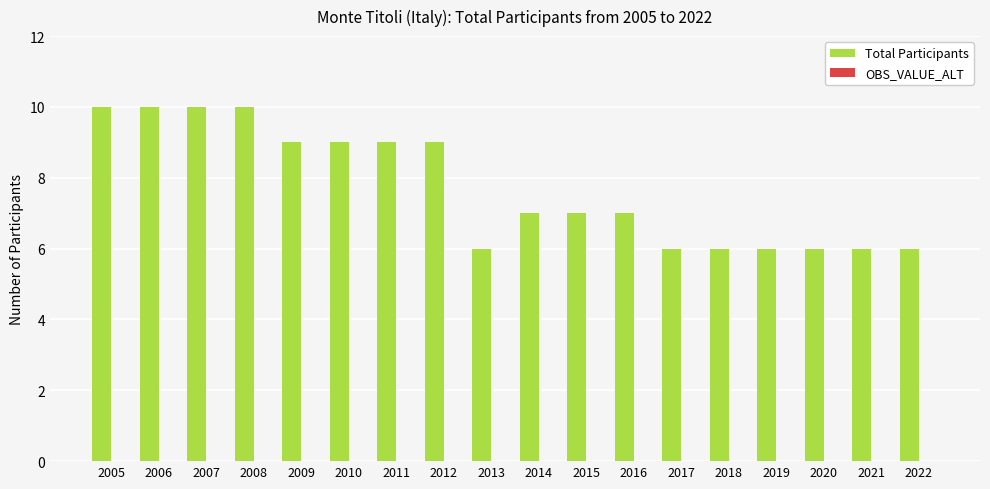

What is the ratio of the value at 2013 to the value at 2015?

0.9